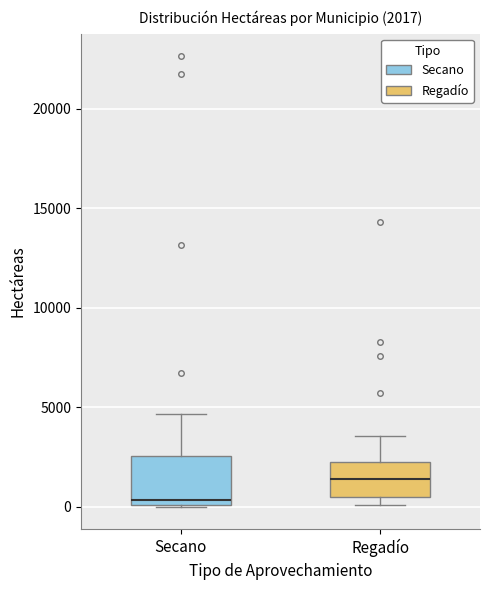

Which box is the tallest, from its lower edge to its upper edge?

Secano